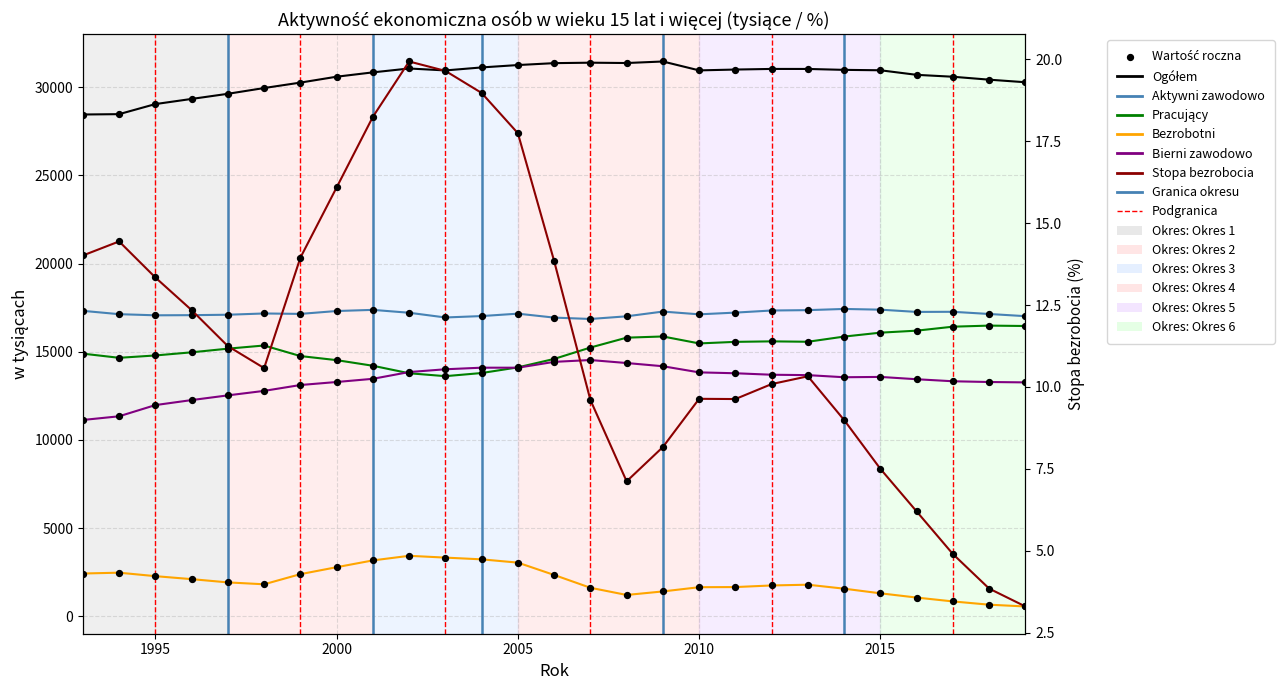

What are all the series names shown in the legend?

Ogółem, Aktywni zawodowo, Pracujący, Bezrobotni, Bierni zawodowo, Stopa bezrobocia